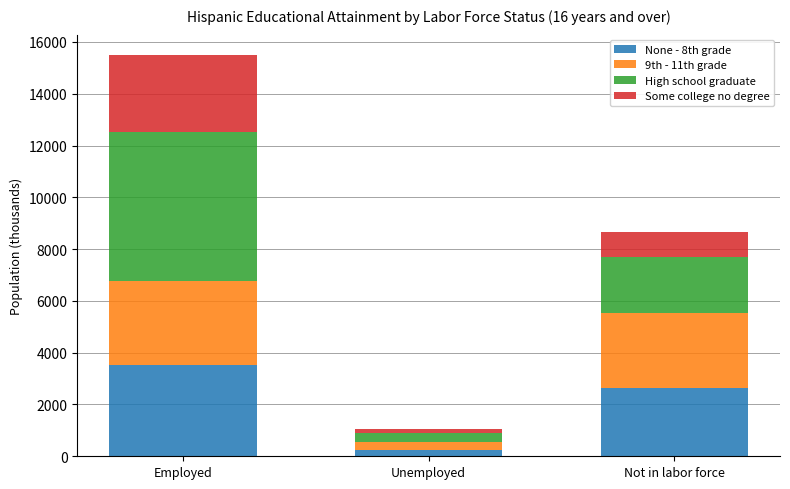

Count the None - 8th grade values in the range 227 to 3519.

3